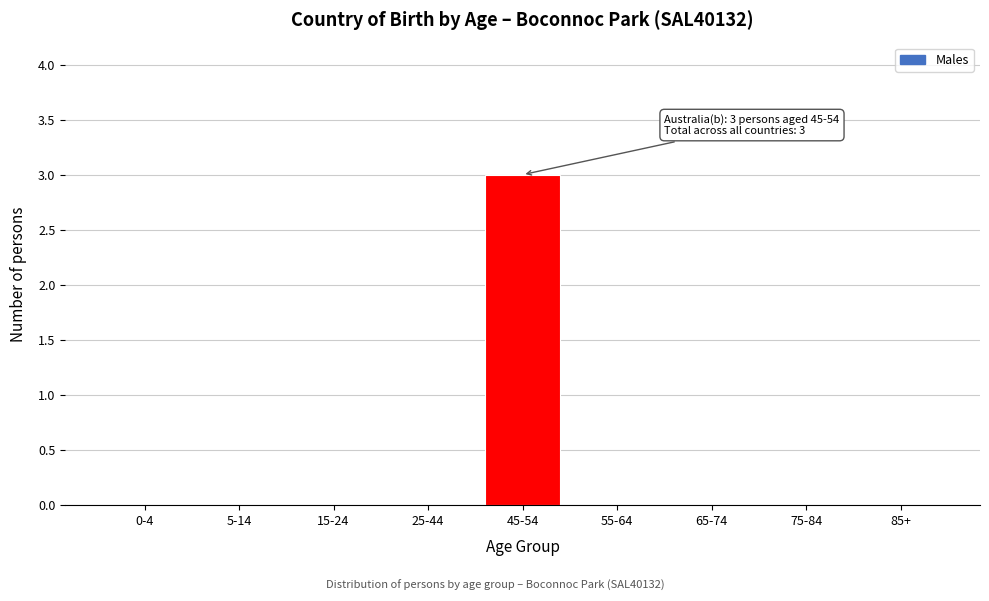

Reading right to left, list all the values displayed in this chart.

85+=0	75-84=0	65-74=0	55-64=0	45-54=3	25-44=0	15-24=0	5-14=0	0-4=0